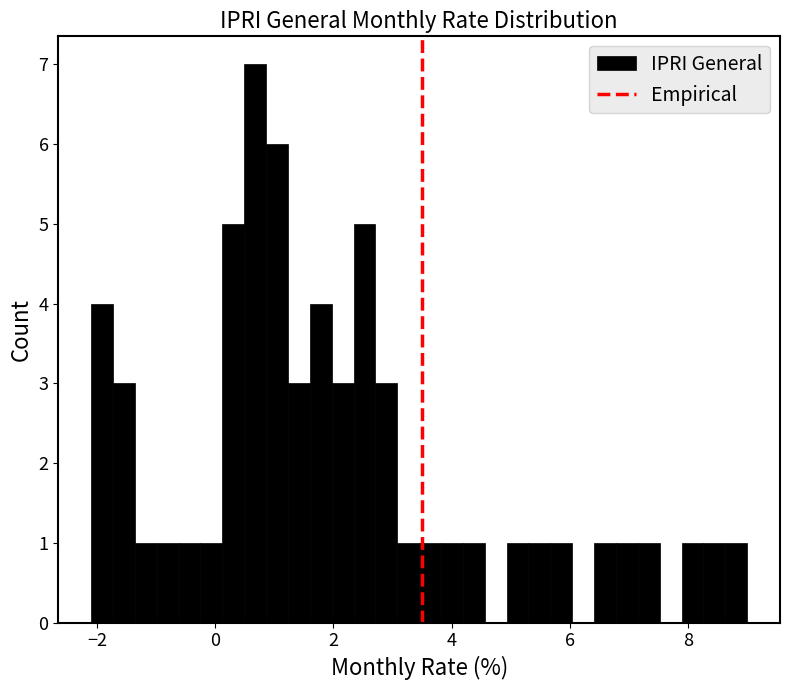

Around what value on the x-axis is the tallest bar? Give the approximate position of its centre, as read against the axis.

0.6